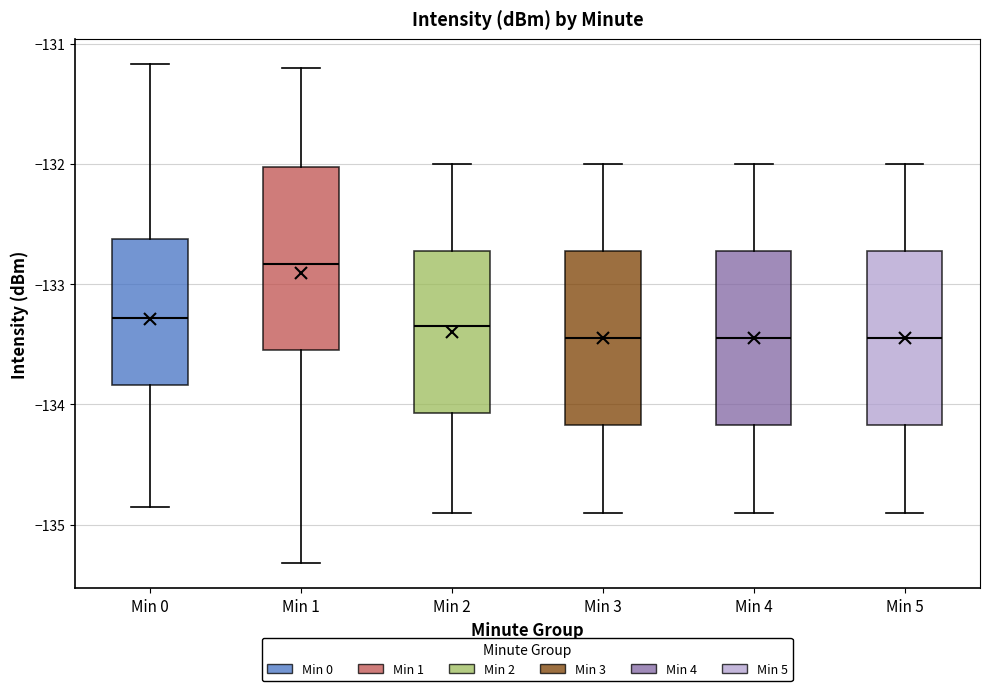

Which box's median line is the highest?

Min 1